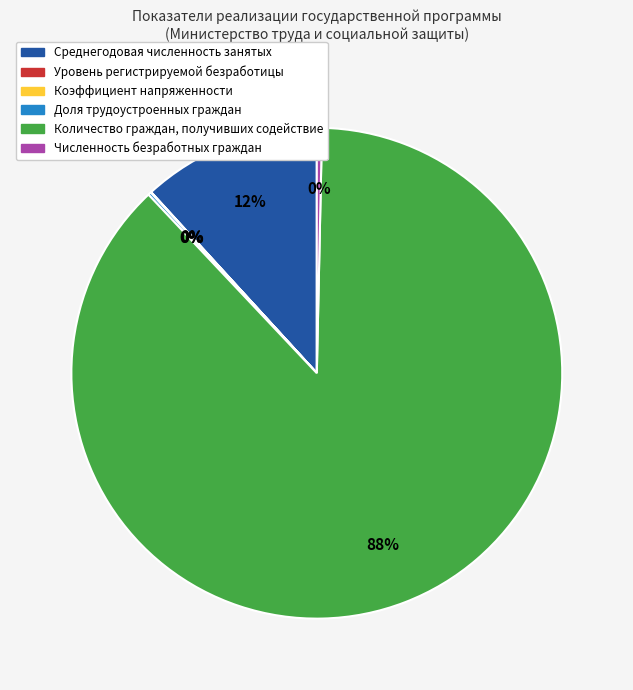

Which category accounts for the majority?

Количество граждан, получивших содействие